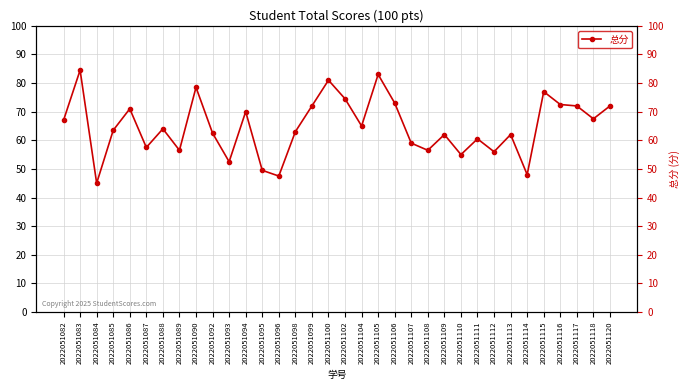

Rank the categories by value from highest to lowest.

2022051083, 2022051105, 2022051100, 2022051090, 2022051115, 2022051102, 2022051106, 2022051116, 2022051099, 2022051117, 2022051120, 2022051086, 2022051094, 2022051118, 2022051082, 2022051104, 2022051088, 2022051085, 2022051098, 2022051092, 2022051109, 2022051113, 2022051111, 2022051107, 2022051087, 2022051089, 2022051108, 2022051112, 2022051110, 2022051093, 2022051095, 2022051114, 2022051096, 2022051084